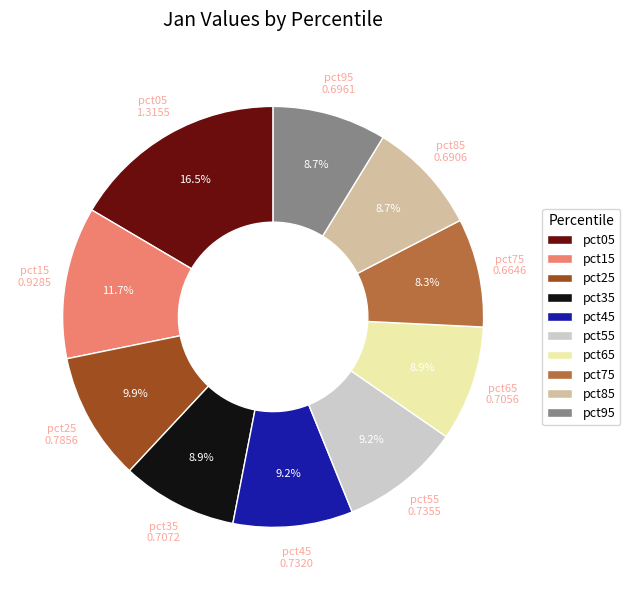

To the nearest percent, what is the average slice percentage?

10%